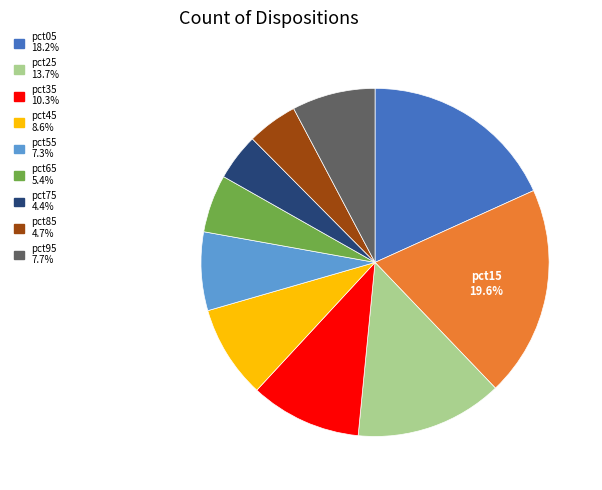

Is there a majority slice in this chart?

No